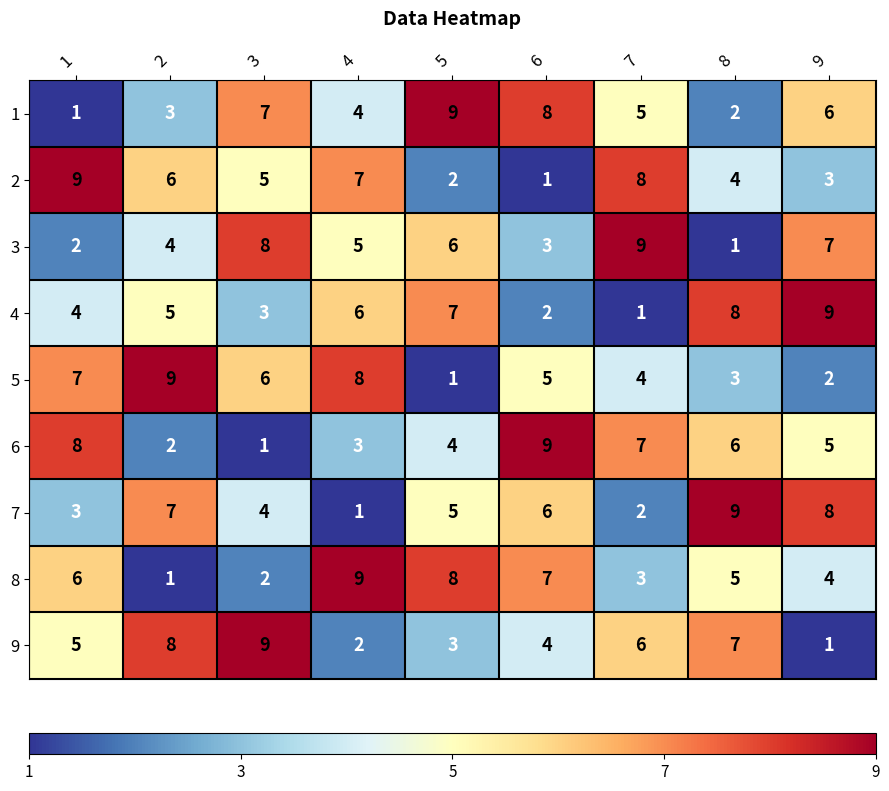

At how many categories does at least one series exceed 1?

9